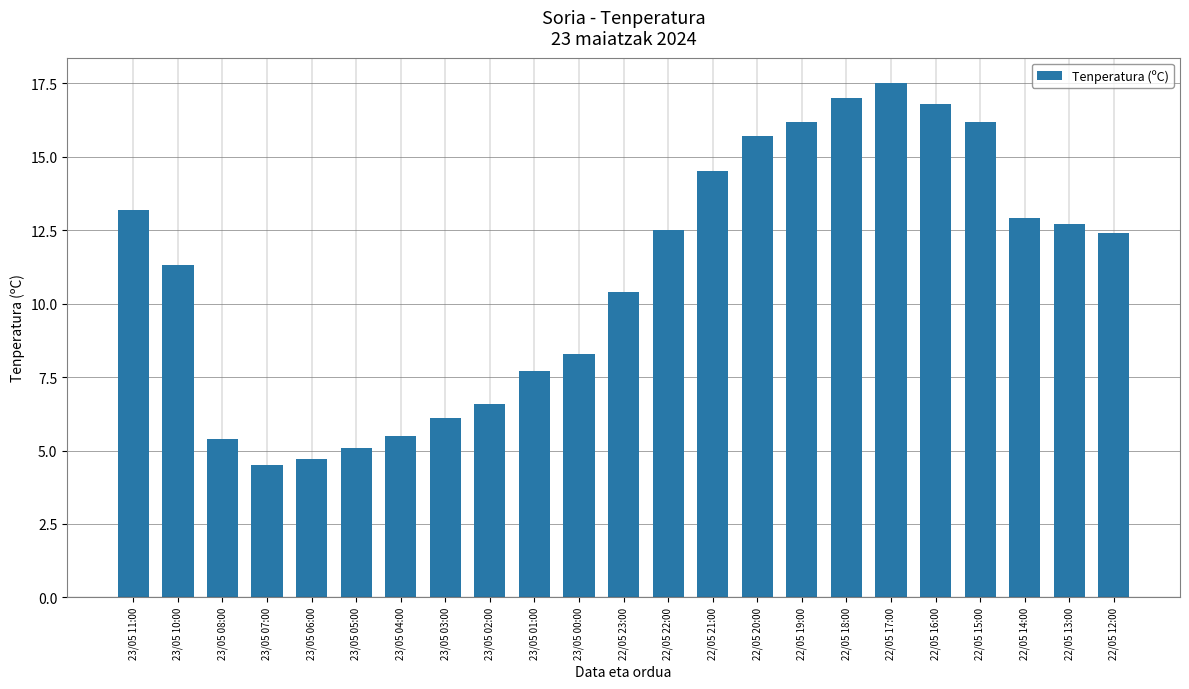

How many bars are there in total?

23